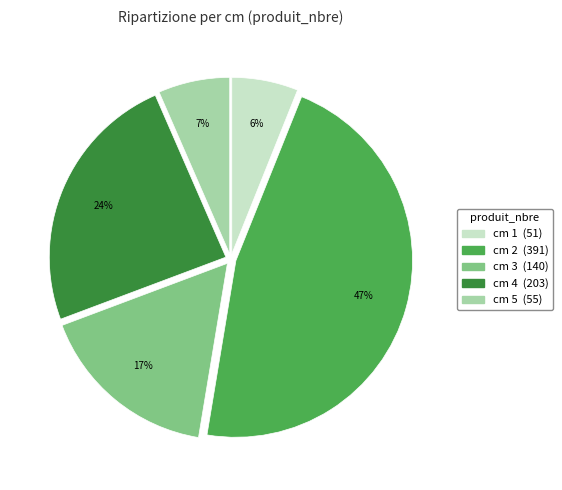

Is there a majority slice in this chart?

No